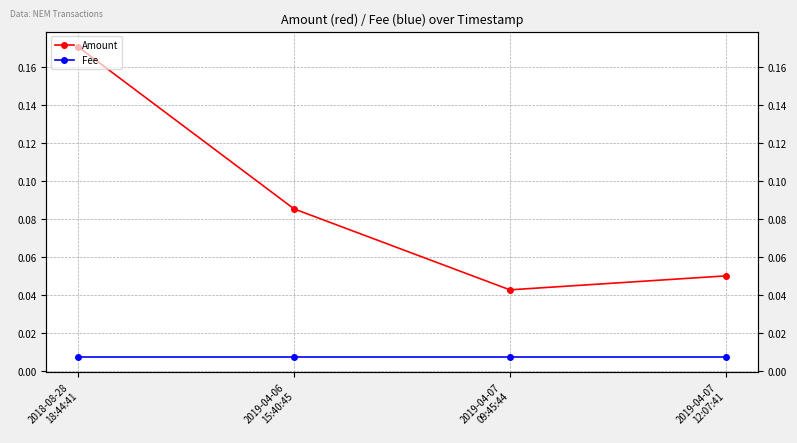

Rank the series by their maximum value, from lowest to highest.

Fee, Amount